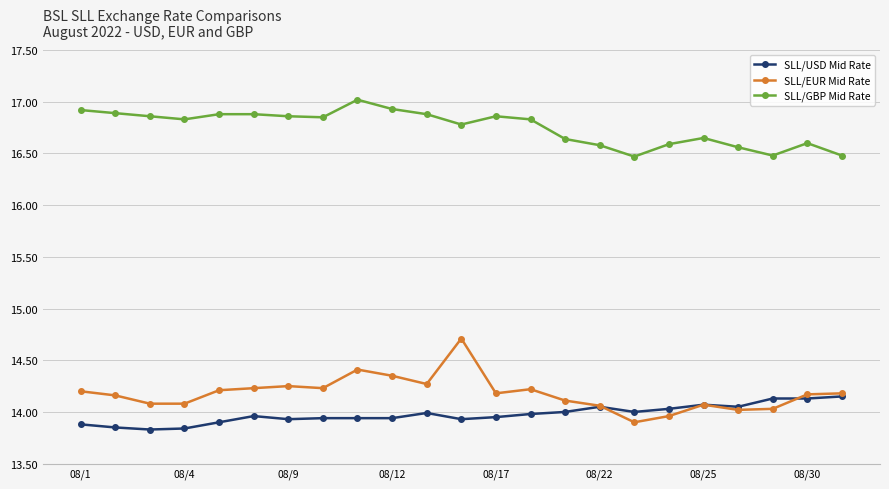

How many lines are shown in the chart?

3